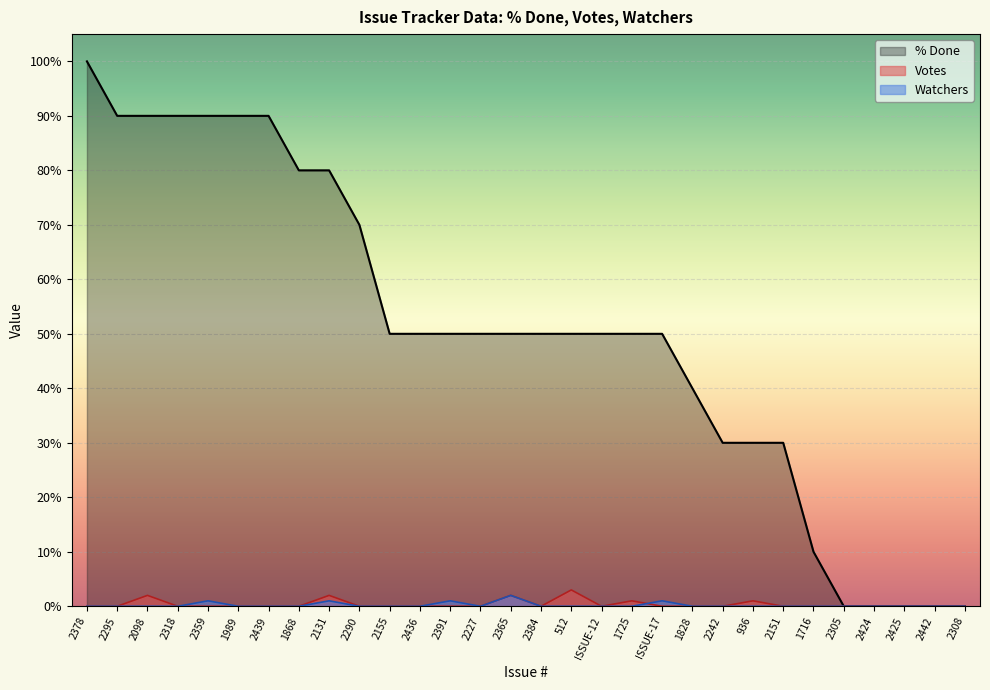

True or false: Votes and % Done intersect in this chart.

False